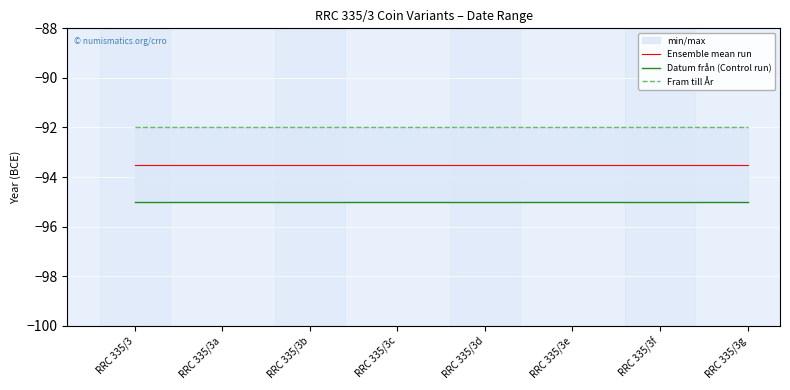

At which category is the sum across all series the highest?

RRC 335/3